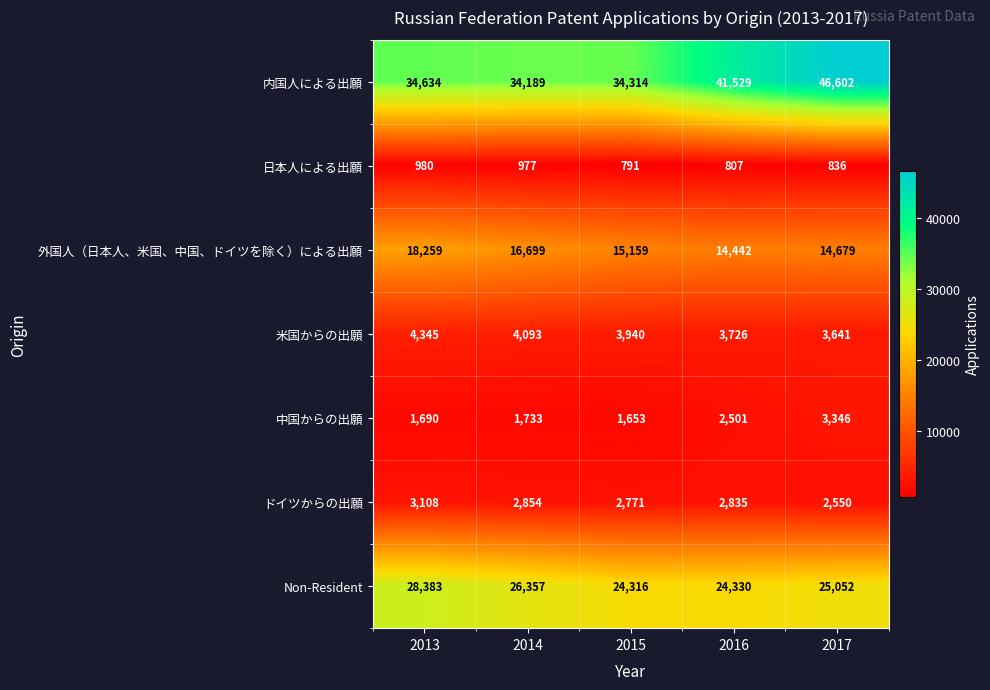

The 日本人による出願 series shows 233 at 2014. True or false?

False